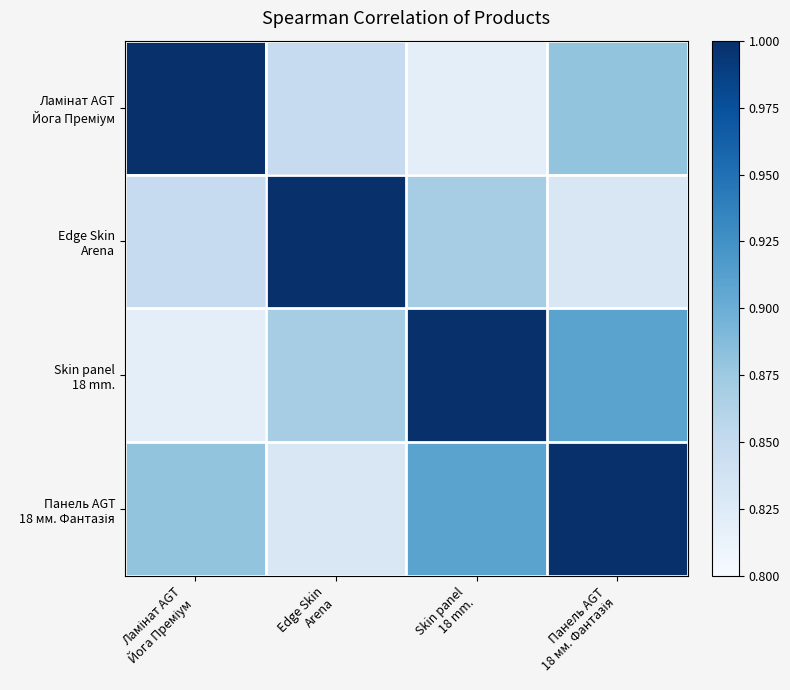

Rank the series by their maximum value, from highest to lowest.

Ламінат AGT Йога Преміум, Edge Skin Arena, Skin panel 18 mm., Панель AGT 18 мм. Фантазія